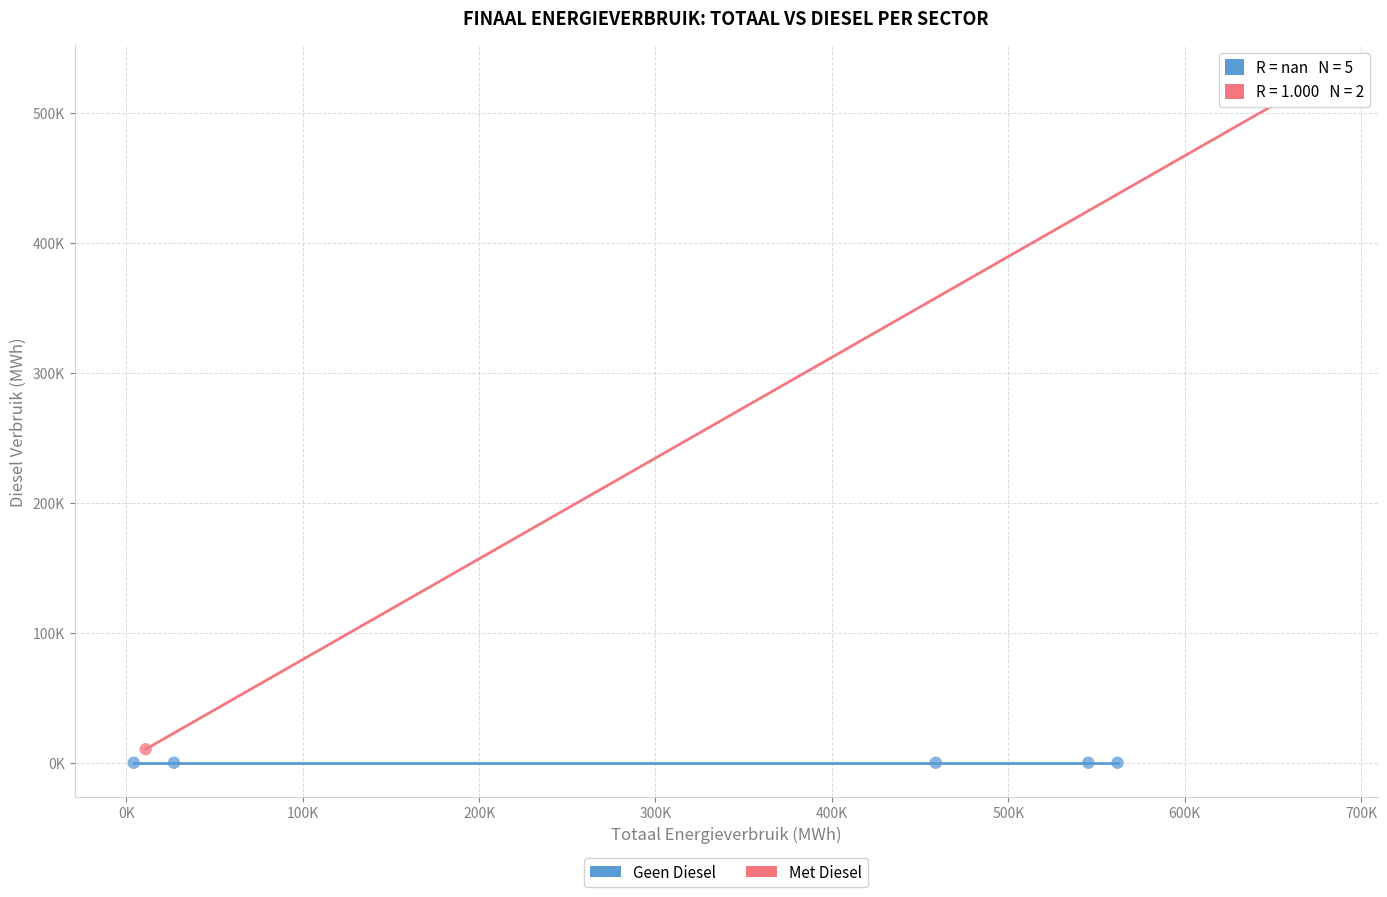

Which series reaches the minimum Y coordinate?

Geen Diesel